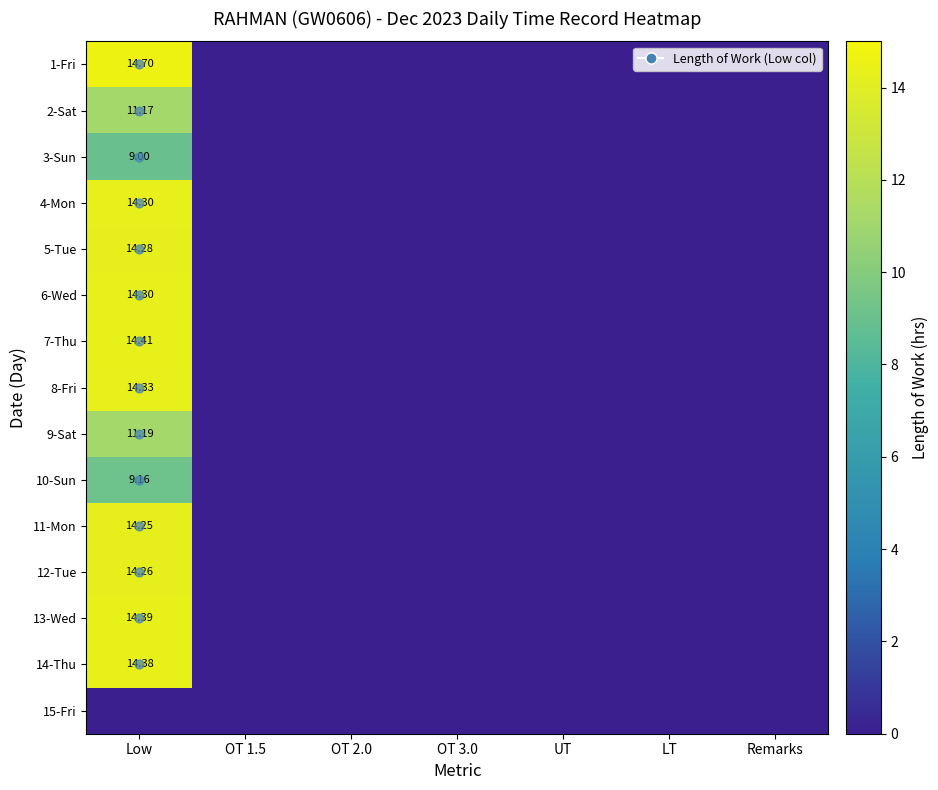

Is it true that 11-Mon equals 9.8 at OT 3.0?

False